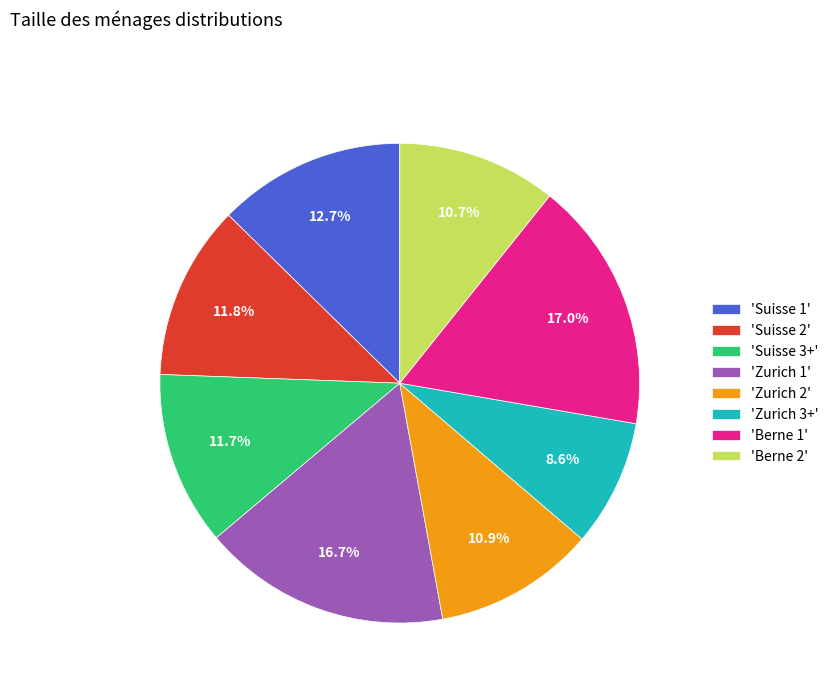

Combined, do 'Zurich 1' and 'Suisse 3+' account for over 50%?

No